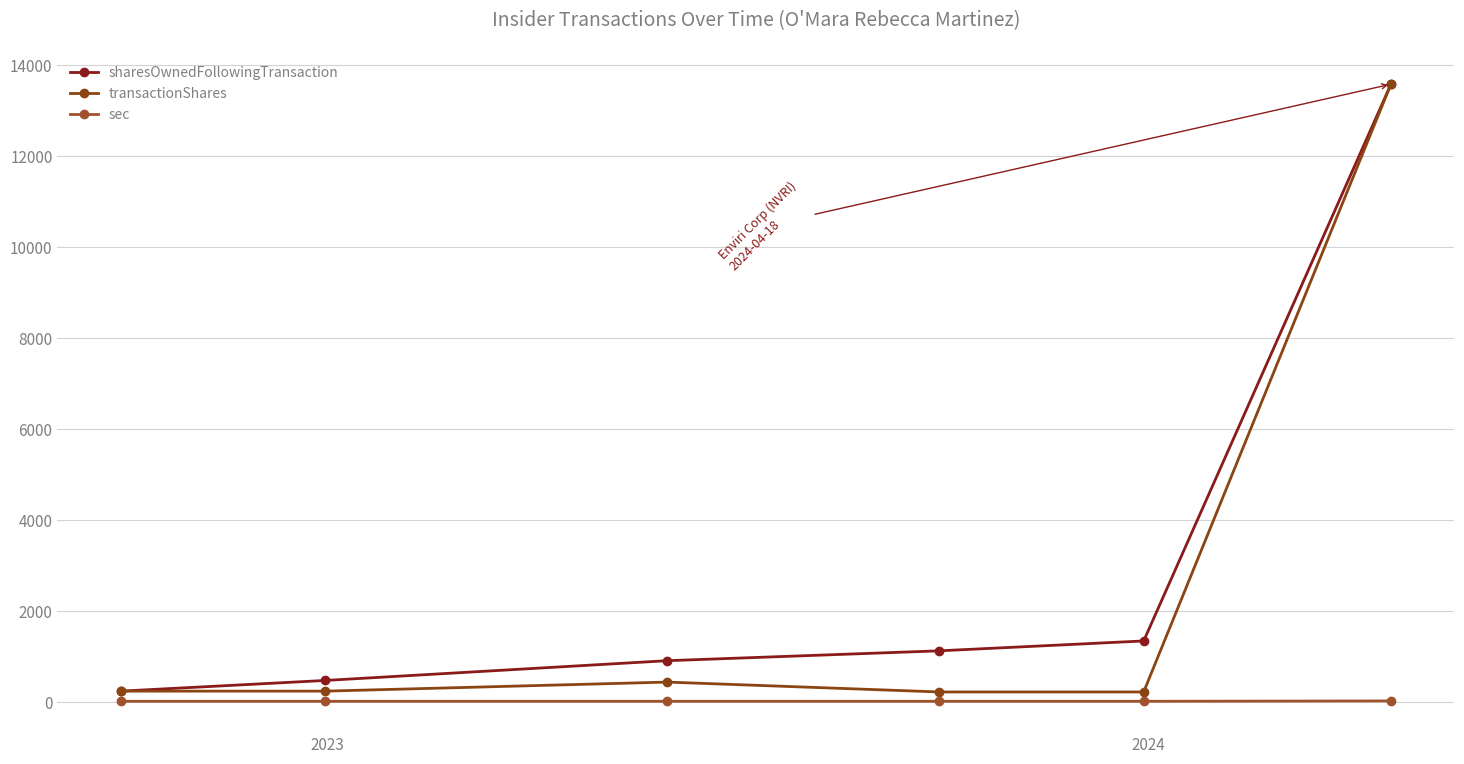

List the series in order of their overall mean, highest first.

sharesOwnedFollowingTransaction, transactionShares, sec